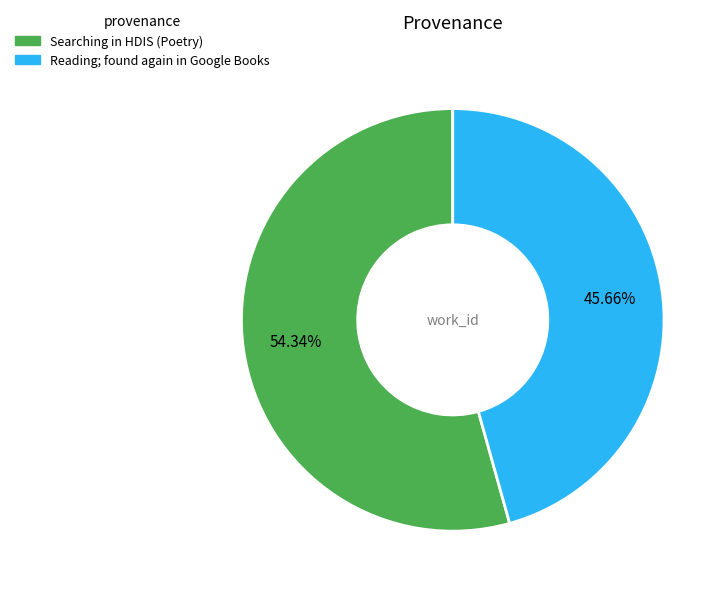

To the nearest percent, what percentage of the pie is Searching in HDIS (Poetry)?

54%